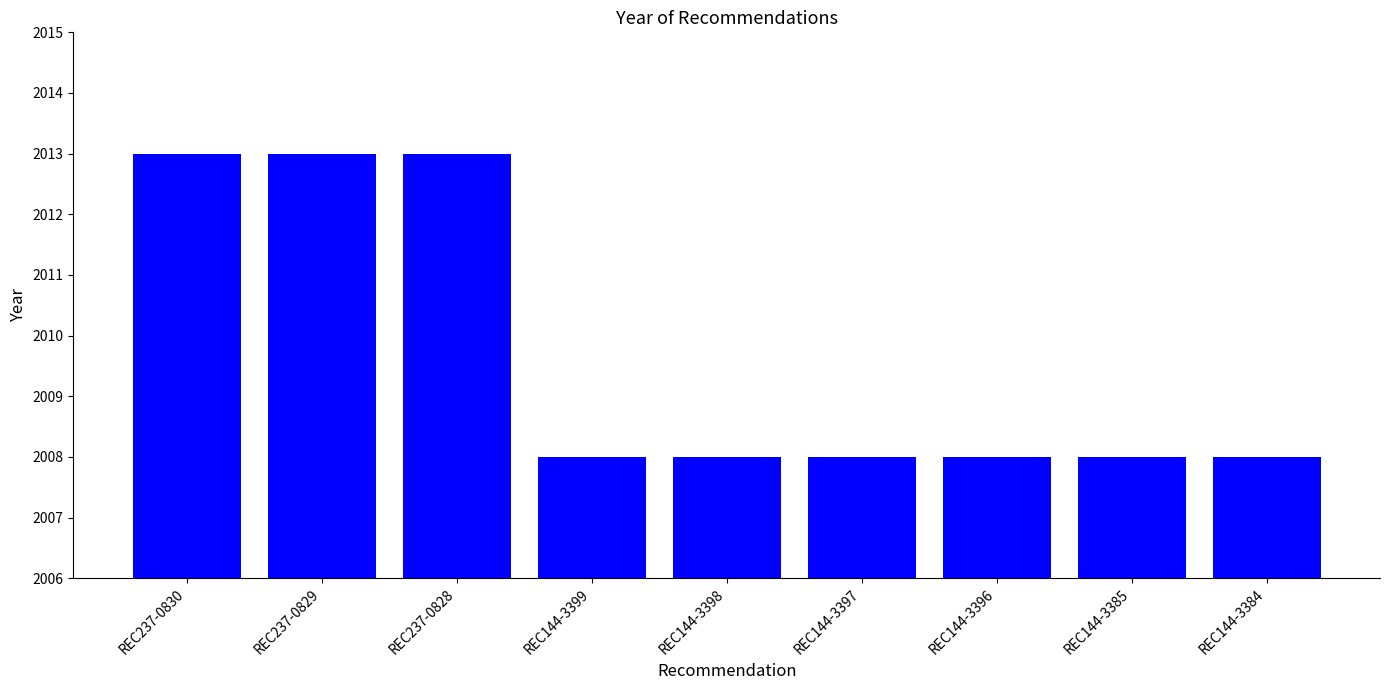

True or false: the data shows 893 at REC144-3398.

False